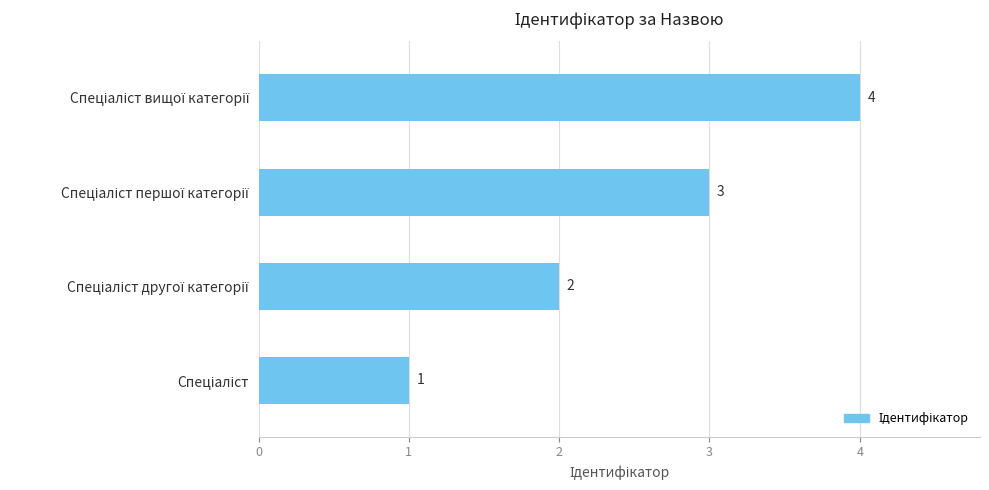

What is the greatest value displayed?

4